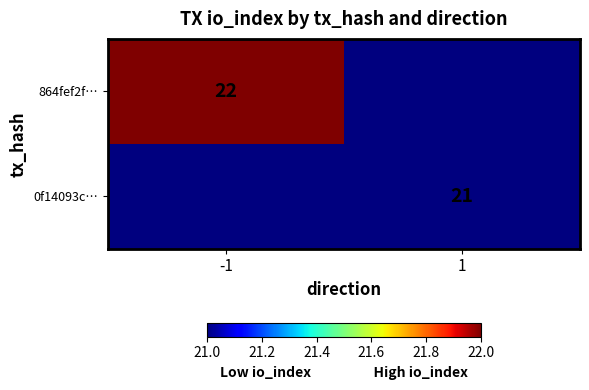

Count the number of categories in the chart.

2